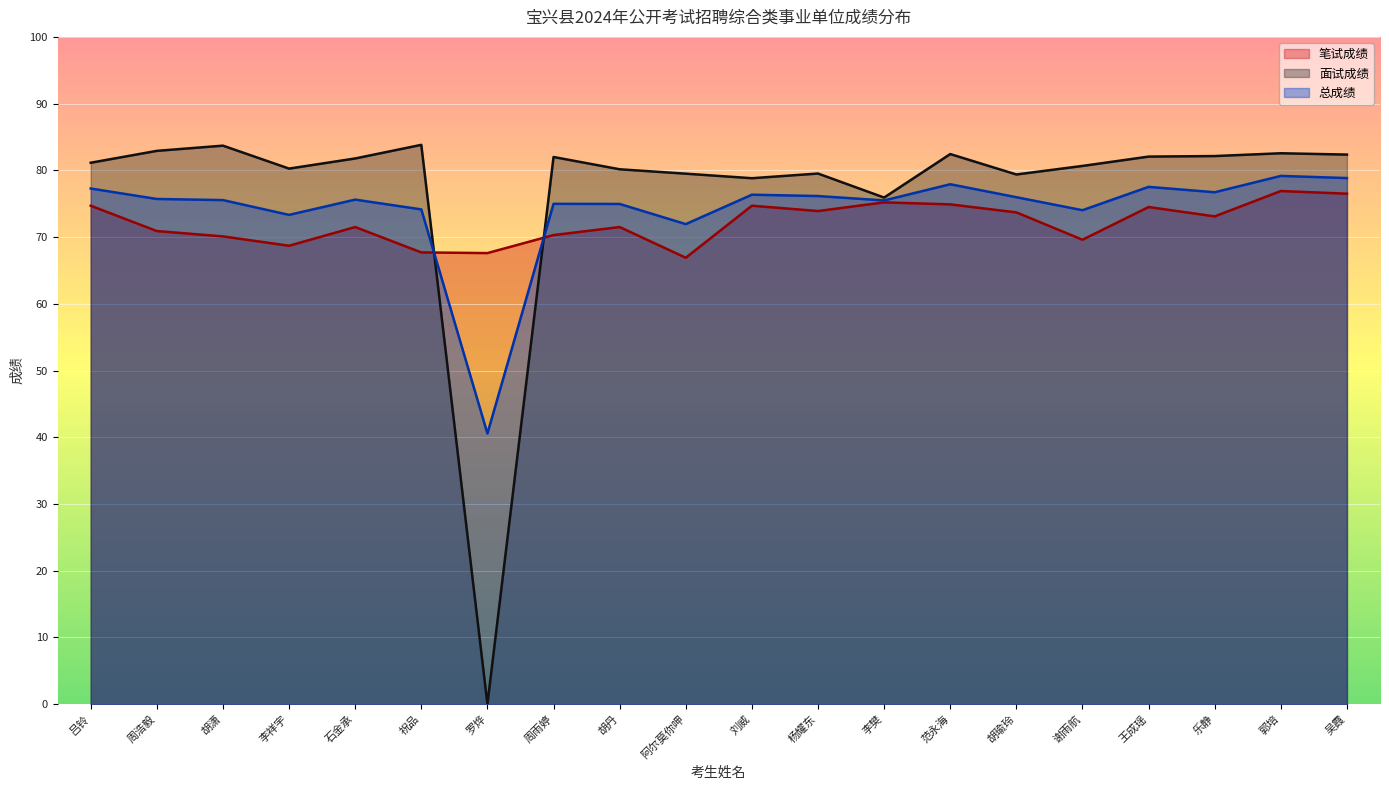

What position from the right is 郭培?

2